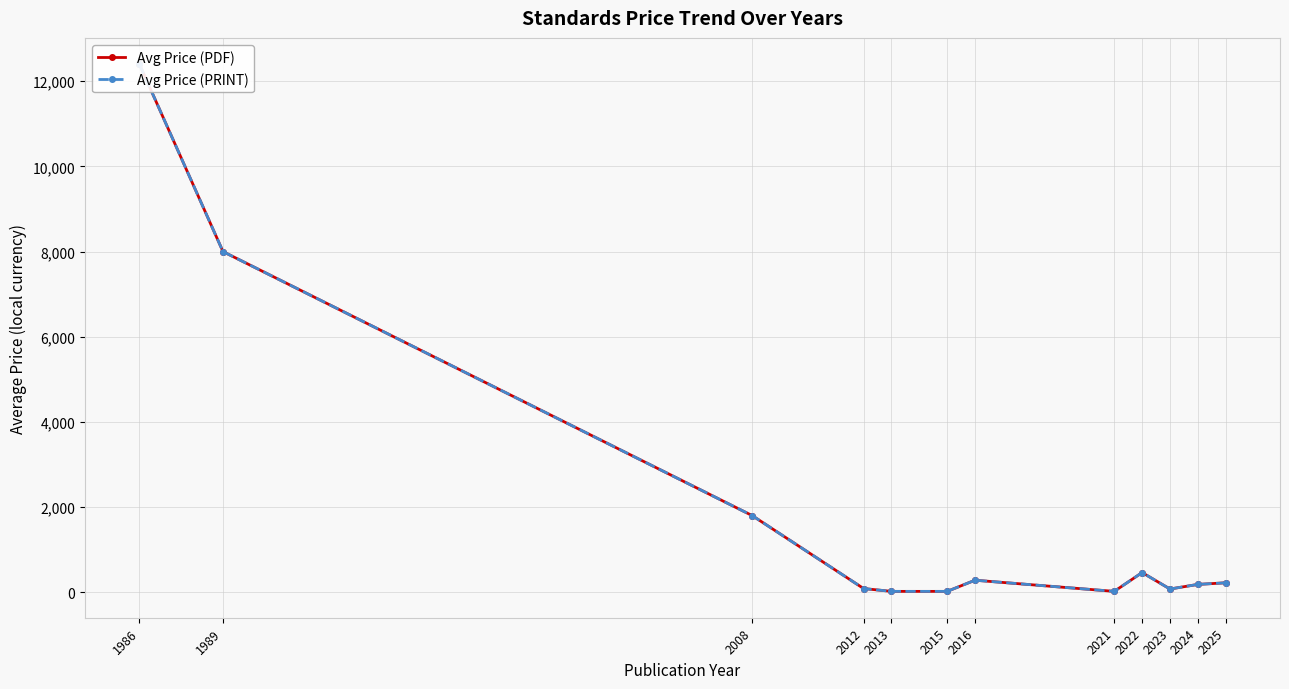

True or false: Avg Price (PRINT) has a value of 787.6 at 2022.

False